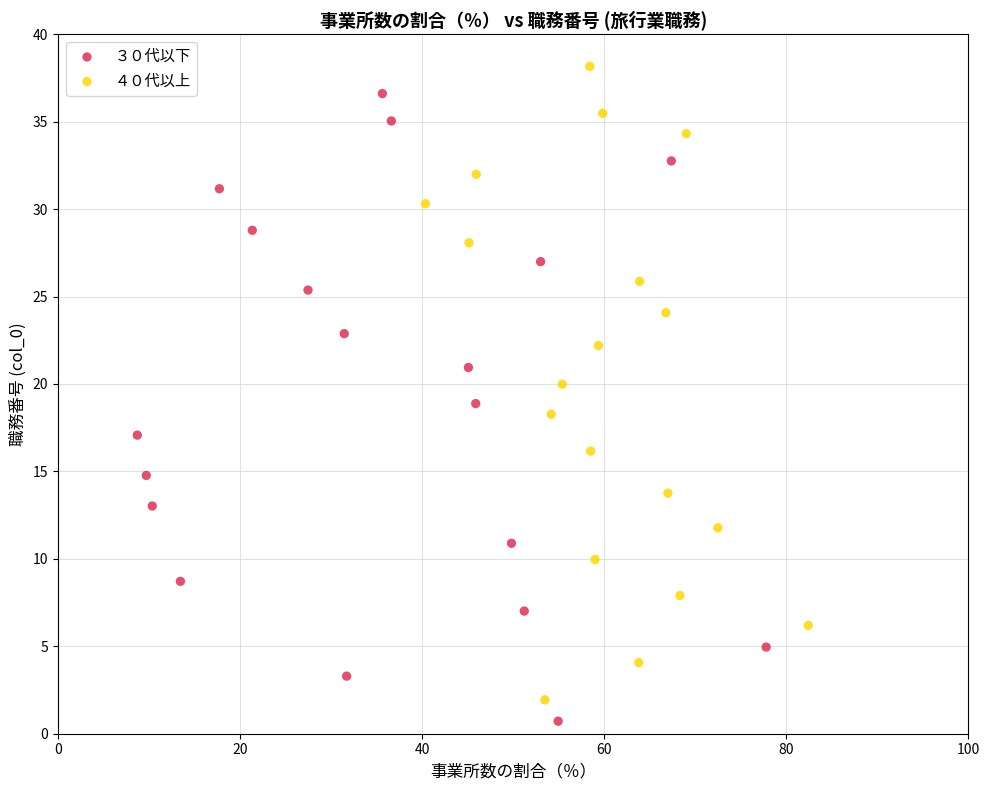

What are all the series names shown in the legend?

３０代以下, ４０代以上